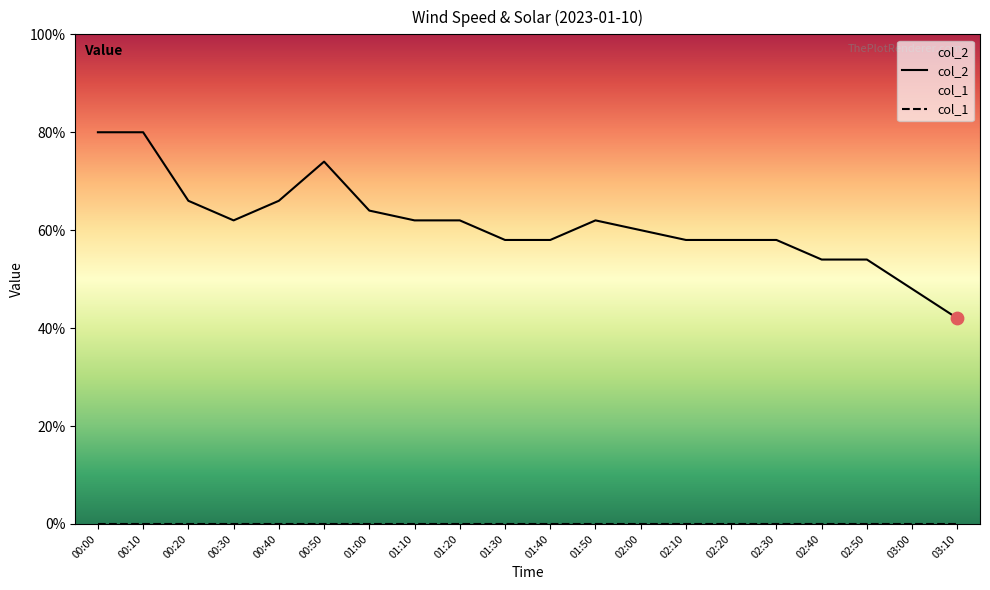

What is the ratio of the value at 02:00 to the value at 01:40?

1.0